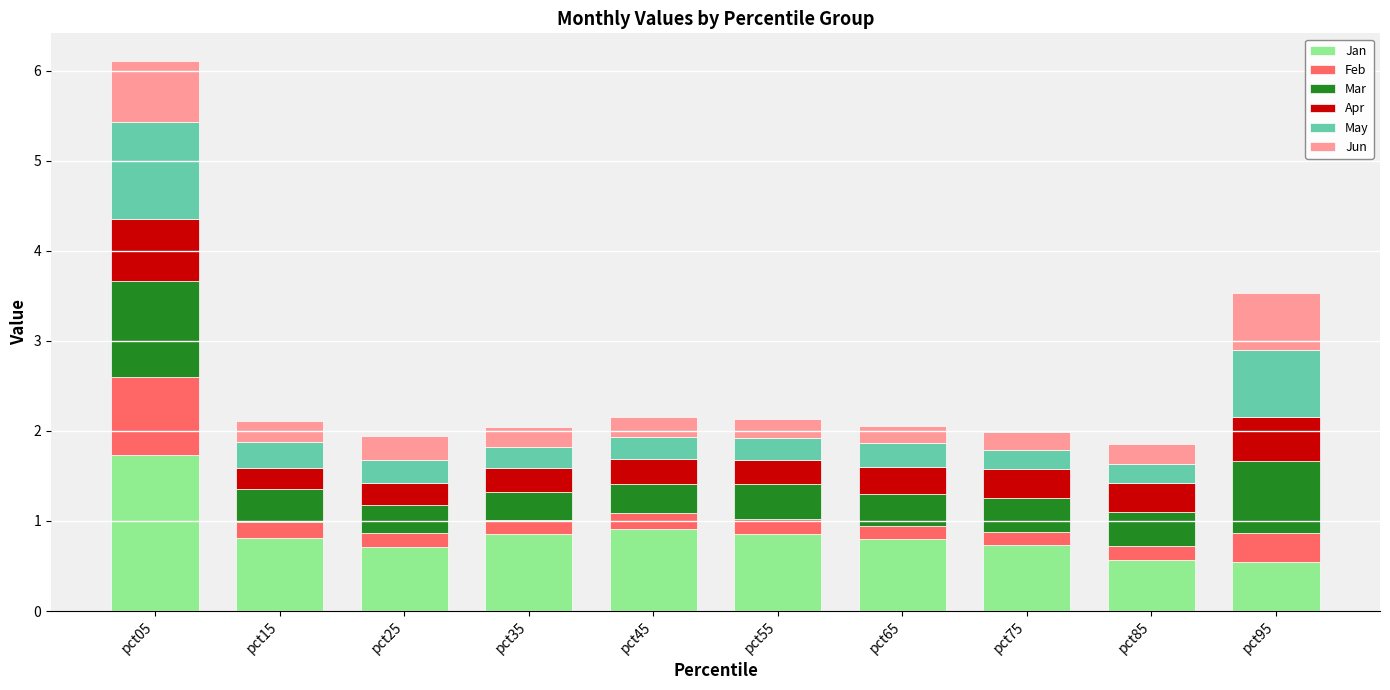

What is the approximate value of Jan at pct65?

0.8